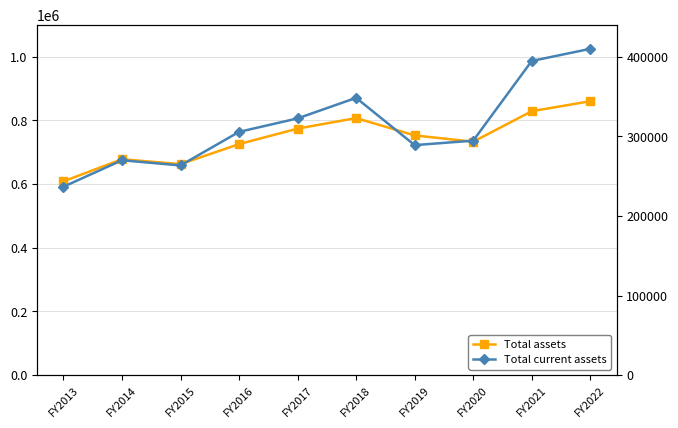

What is the minimum value for Total current assets?

236638